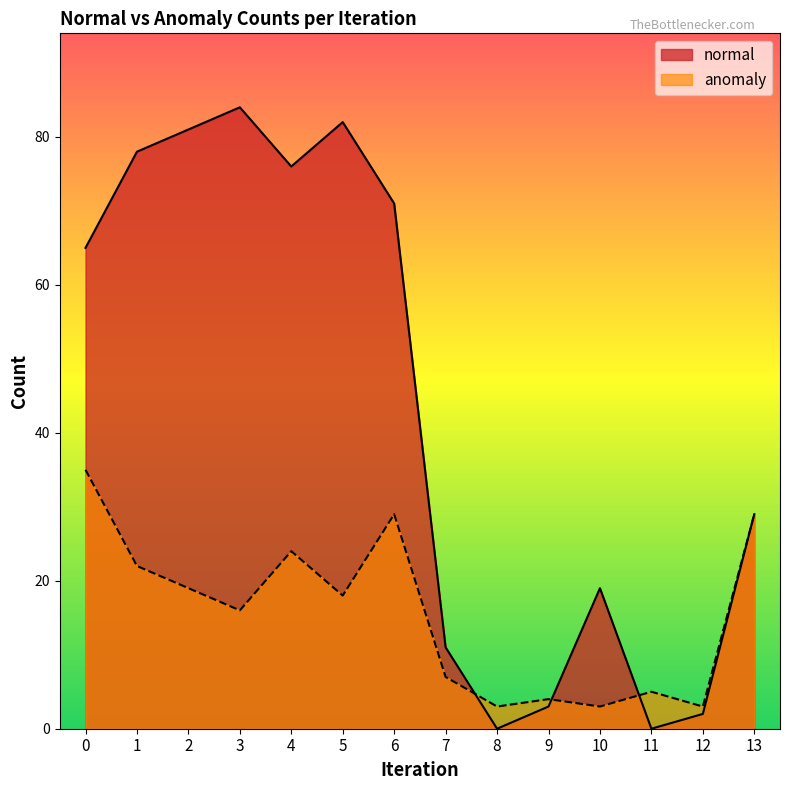

What is the difference between the maximum and minimum values in the anomaly series?

32